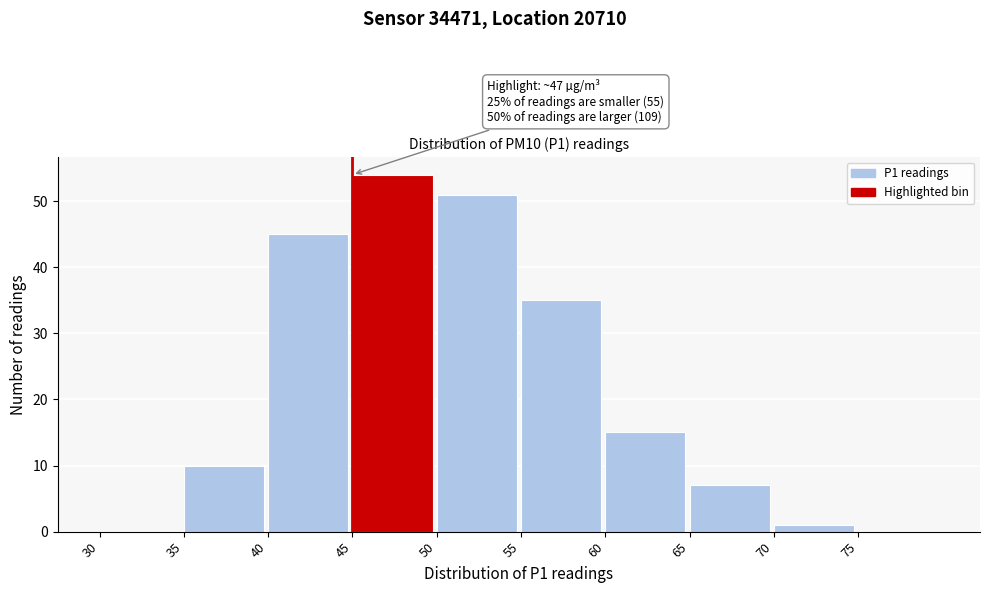

Which range on the x-axis has the tallest bar?

45 to 50